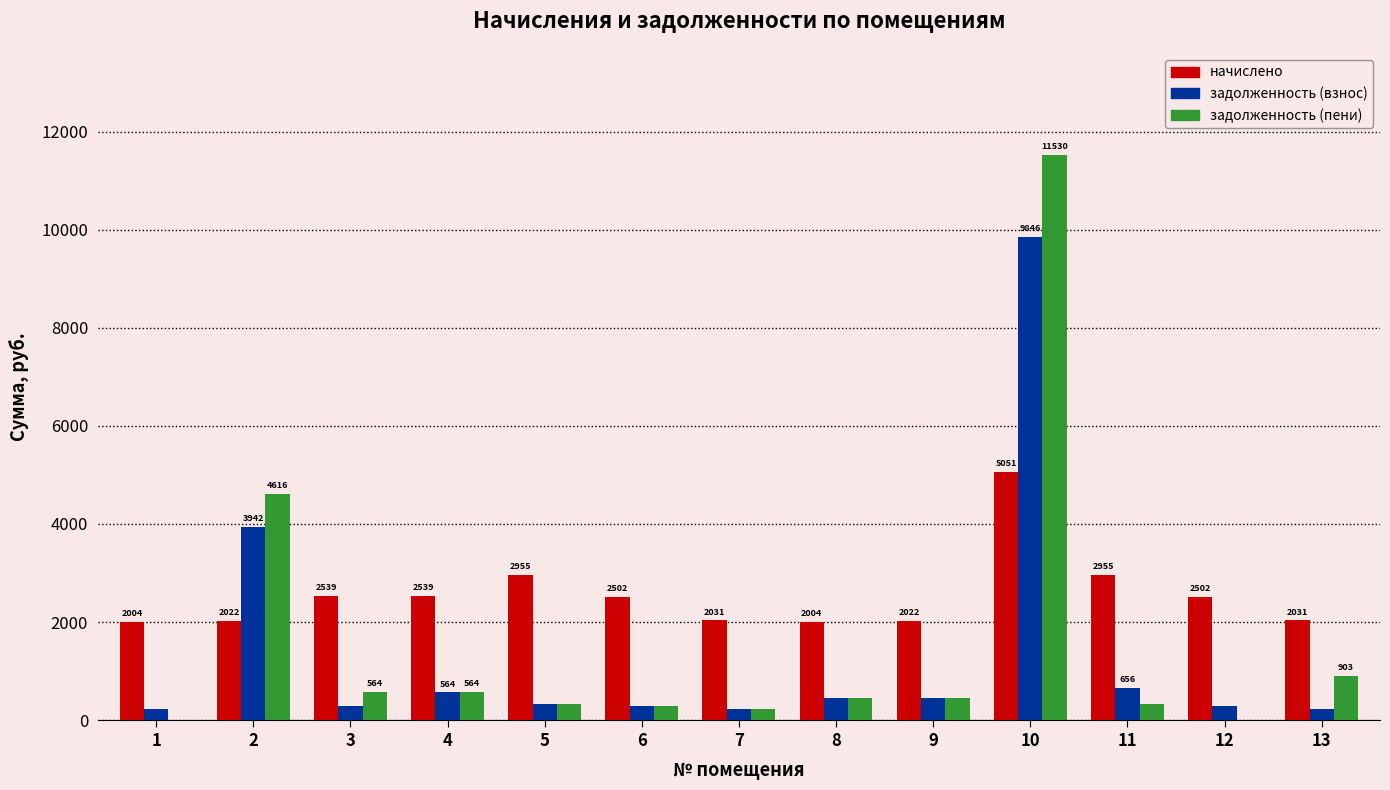

The начислено series shows 2022.2 at 2. True or false?

True